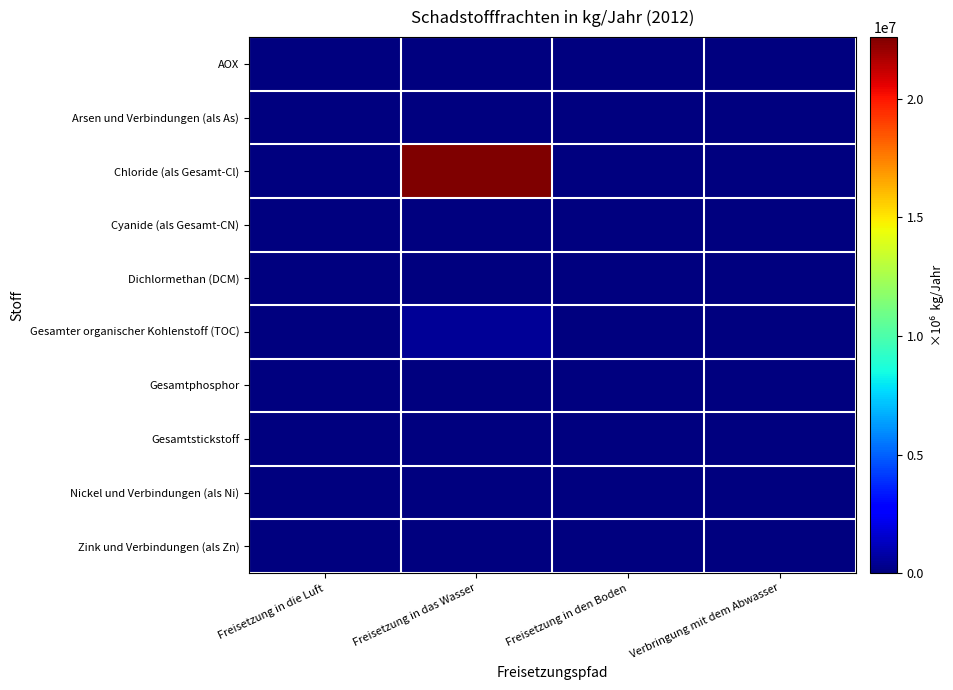

Between Freisetzung in das Wasser and Freisetzung in den Boden, which is larger?

Freisetzung in das Wasser